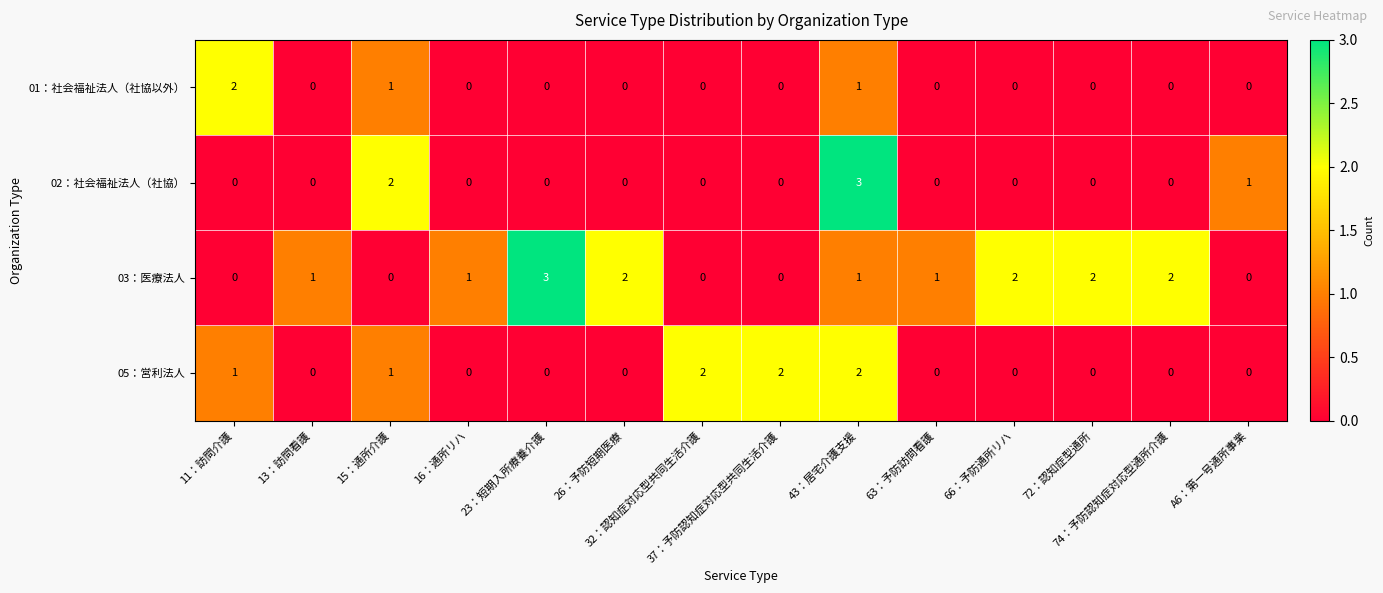

How many positive values does the 02：社会福祉法人（社協） series have?

3